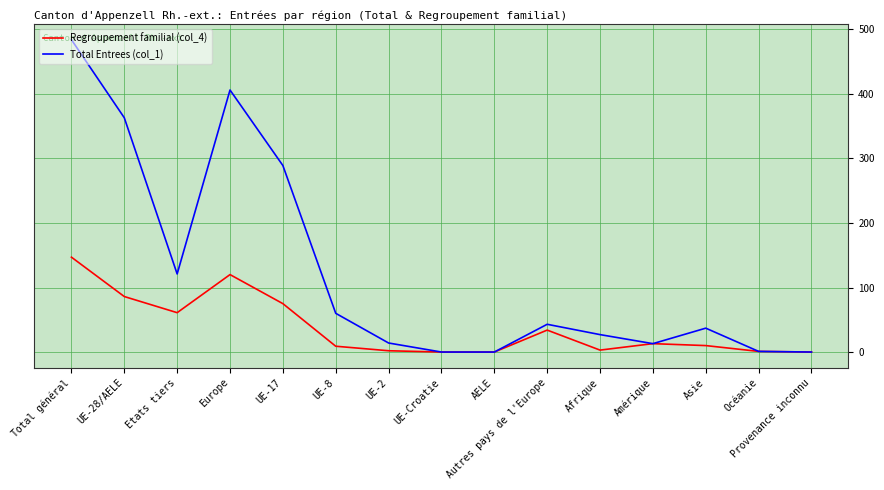

What is the spread (max minus min) of values at Etats tiers?

60